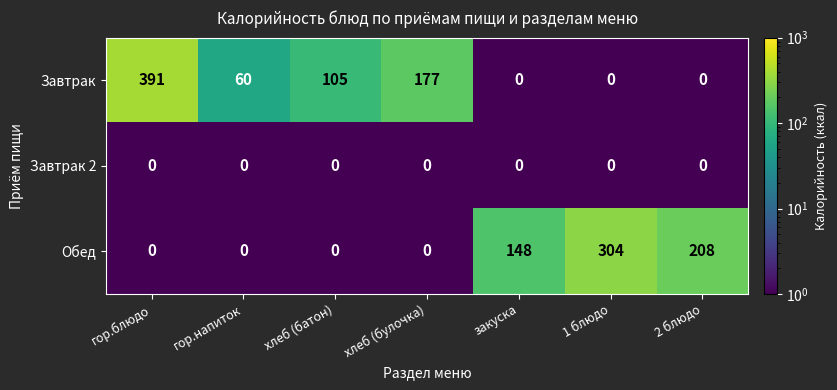

Reading left to right, what are all the values shown in this chart?

Завтрак: 391	60	105	177	0	0	0
Завтрак 2: 0	0	0	0	0	0	0
Обед: 0	0	0	0	148	304	208